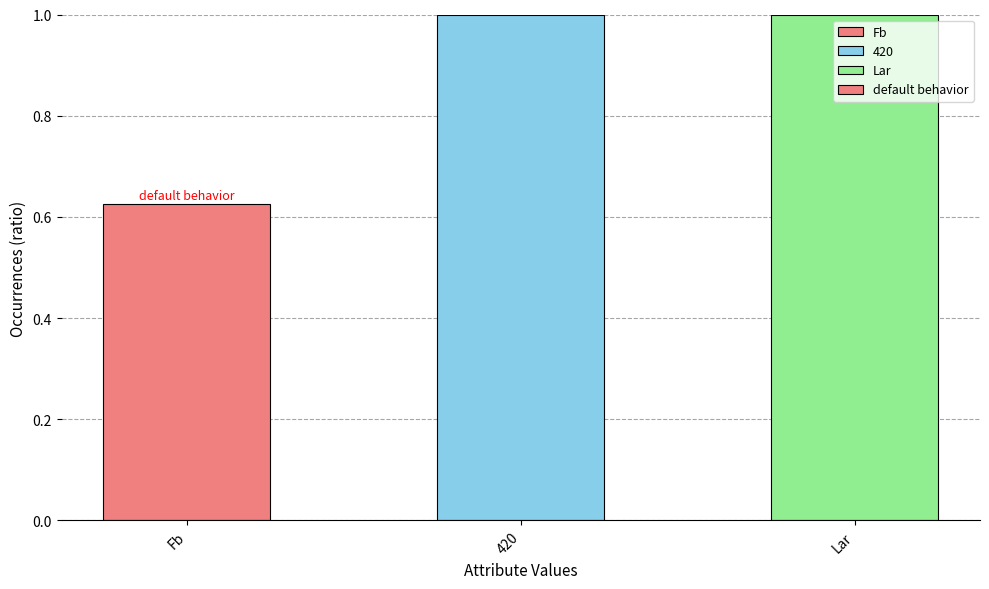

Where is the data nearest to the value 0?

Fb